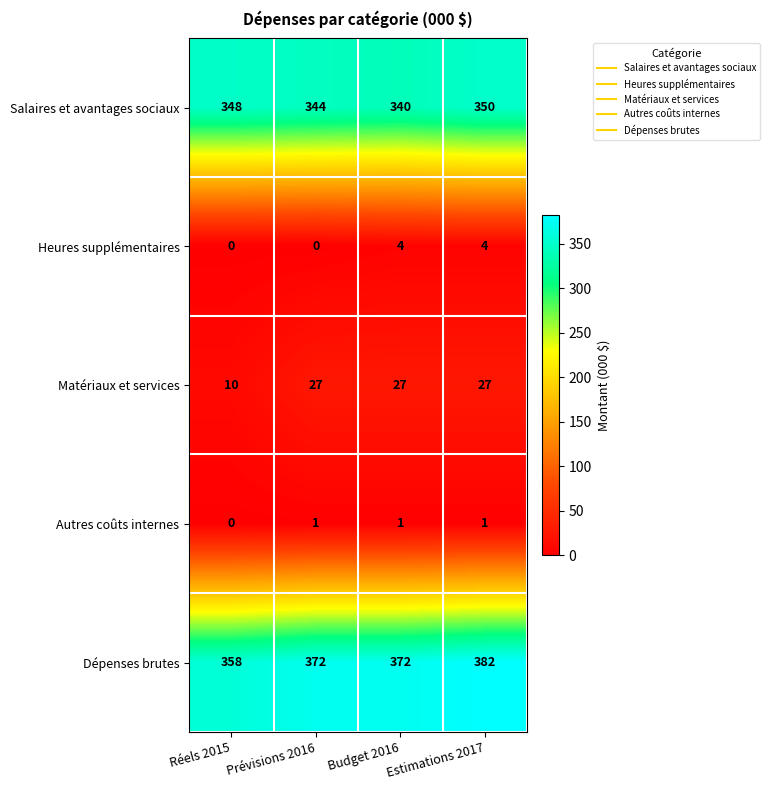

At how many categories does at least one series exceed 284?

4